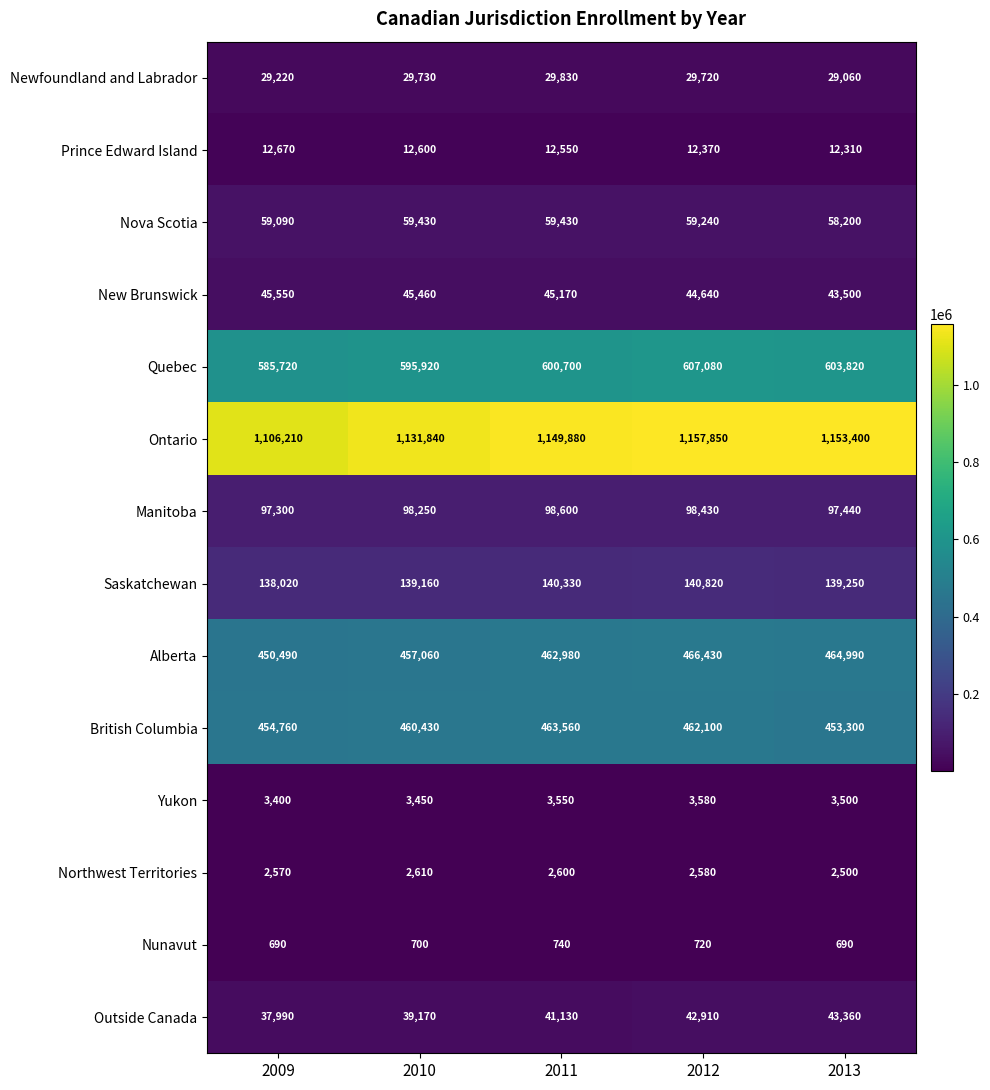

Count the number of categories in the chart.

5